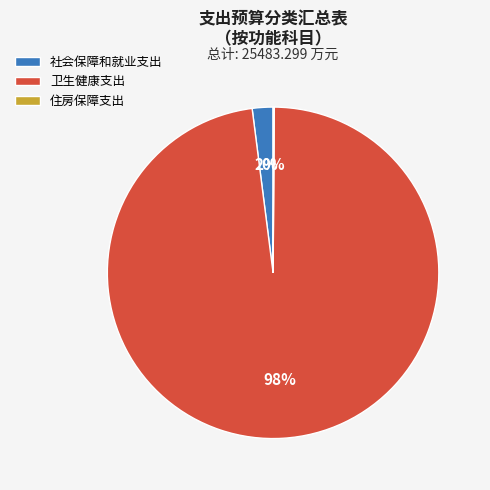

What is the majority slice?

卫生健康支出